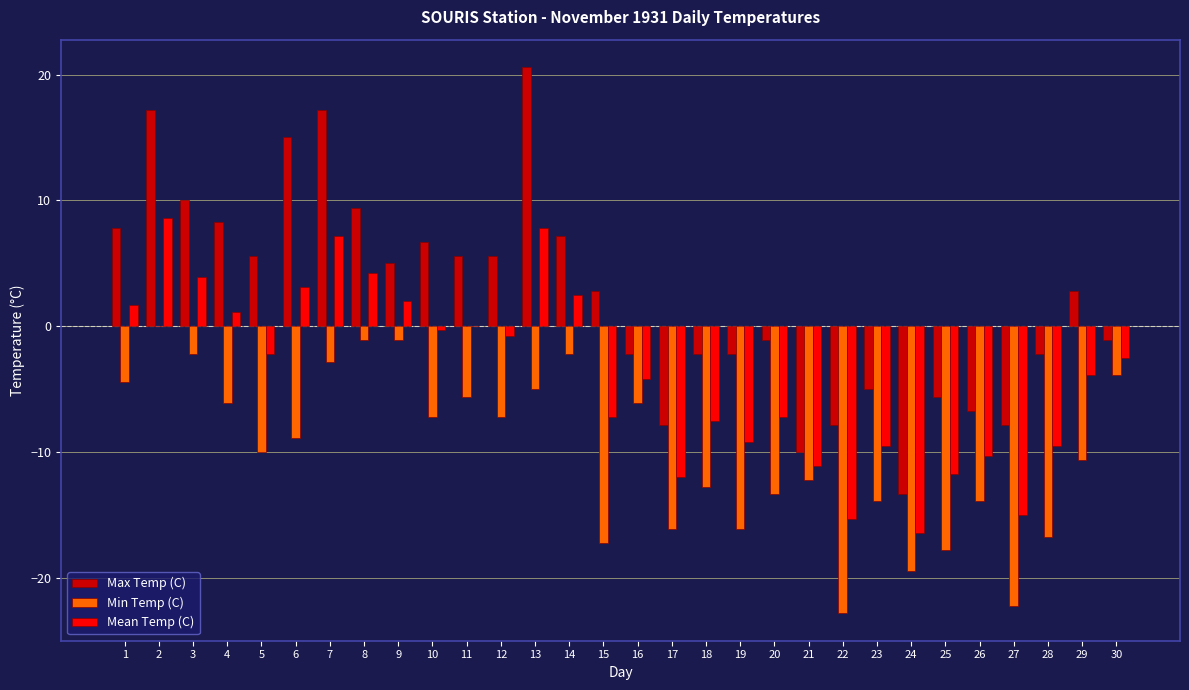

What is the average value of the Max Temp (C) series?

2.4